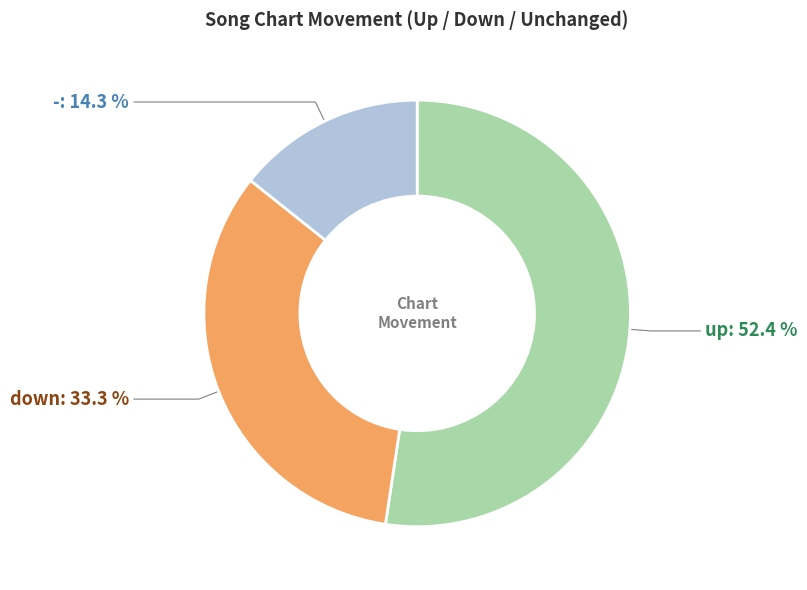

How much of the chart is everything except down?

66.7%